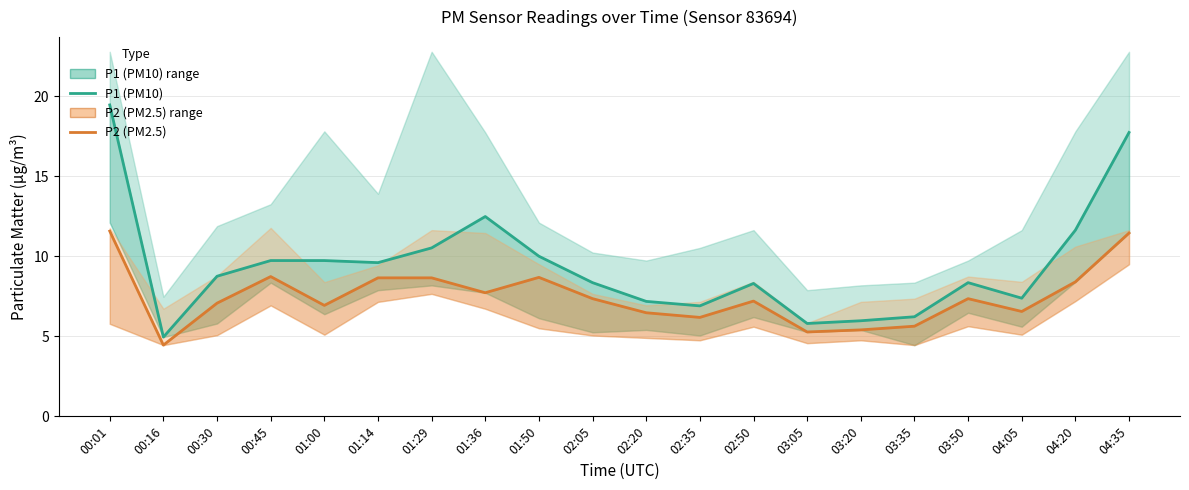

What is the sum of the P1 (PM10) values at 03:05 and 00:45?

15.5